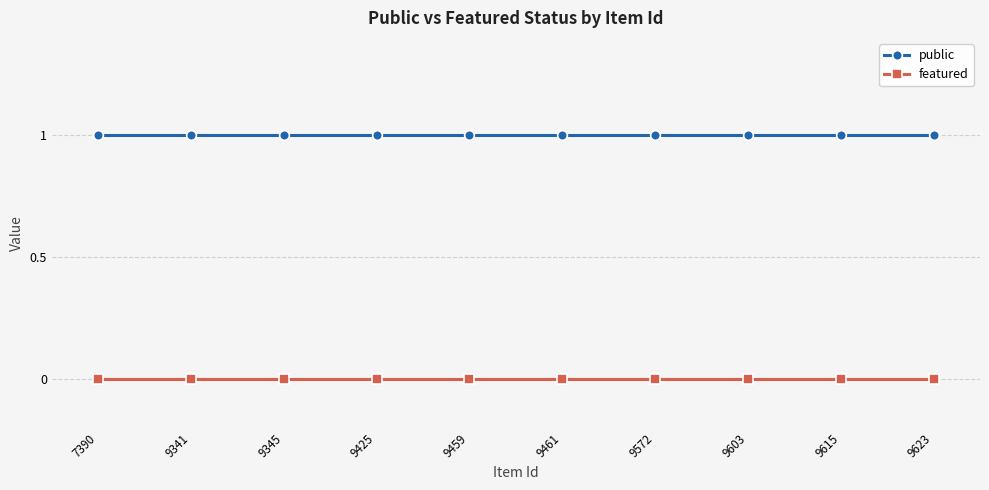

What are all the series names shown in the legend?

public, featured